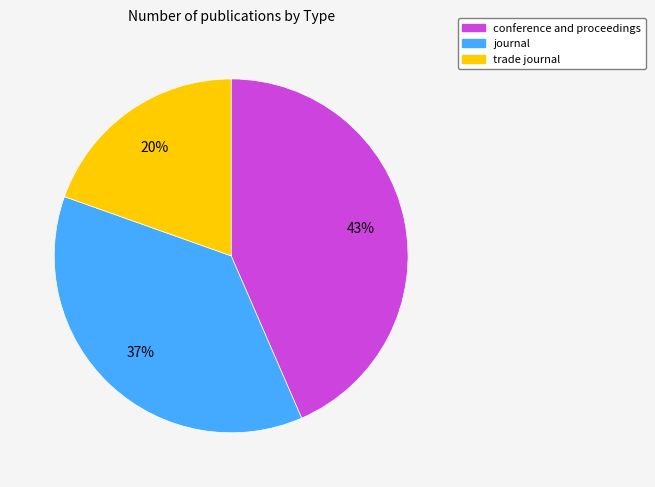

The conference and proceedings slice represents 36% of the pie. True or false?

False